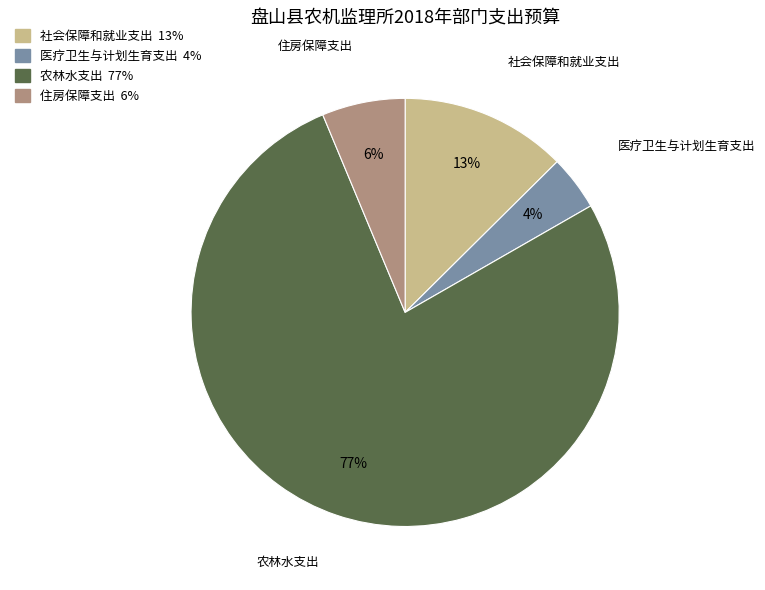

To the nearest percent, what percentage of the pie is 农林水支出?

77%